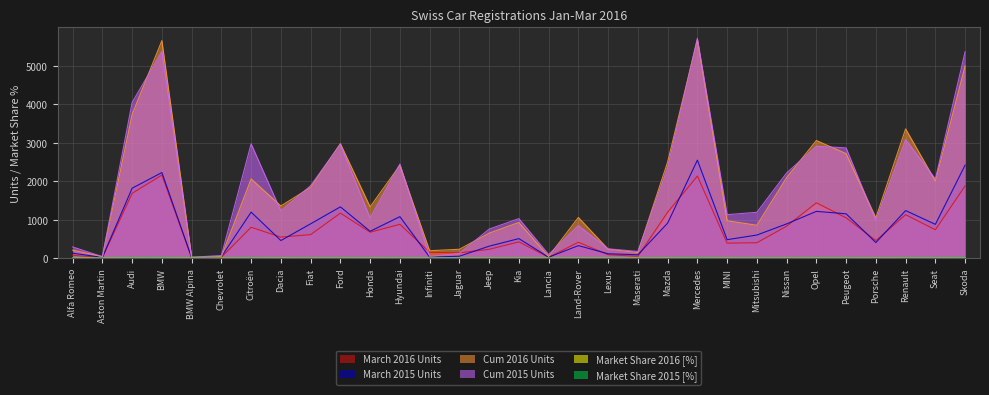

True or false: March 2015 Units has a value of 79.0 at Jaguar.

False